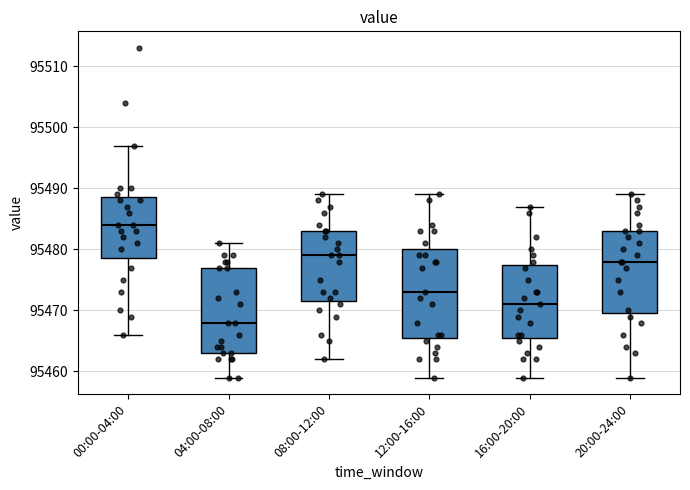

Which box's median line is the highest?

00:00-04:00